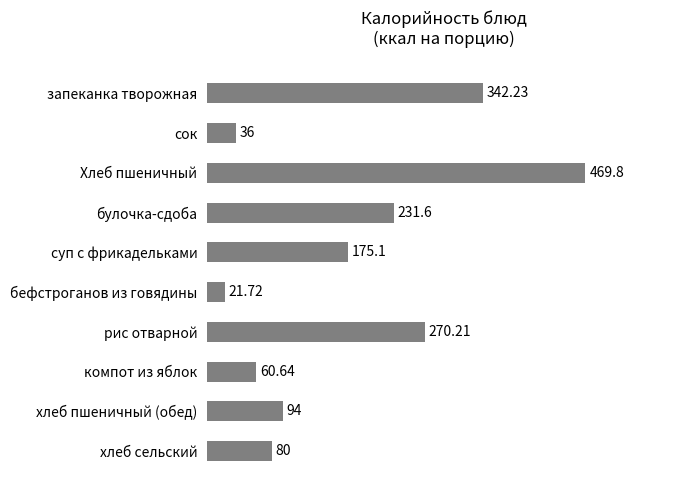

What is the difference between the maximum and minimum values?

448.1